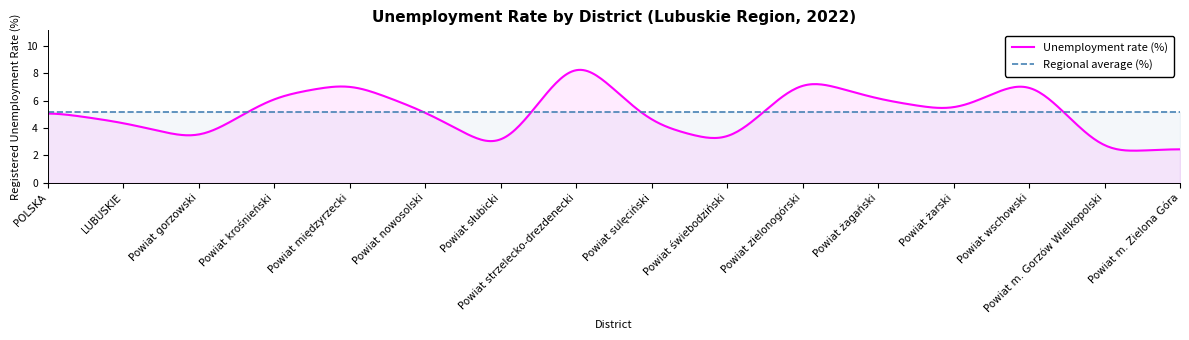

At which label does Unemployment rate (%) first exceed 5?

POLSKA